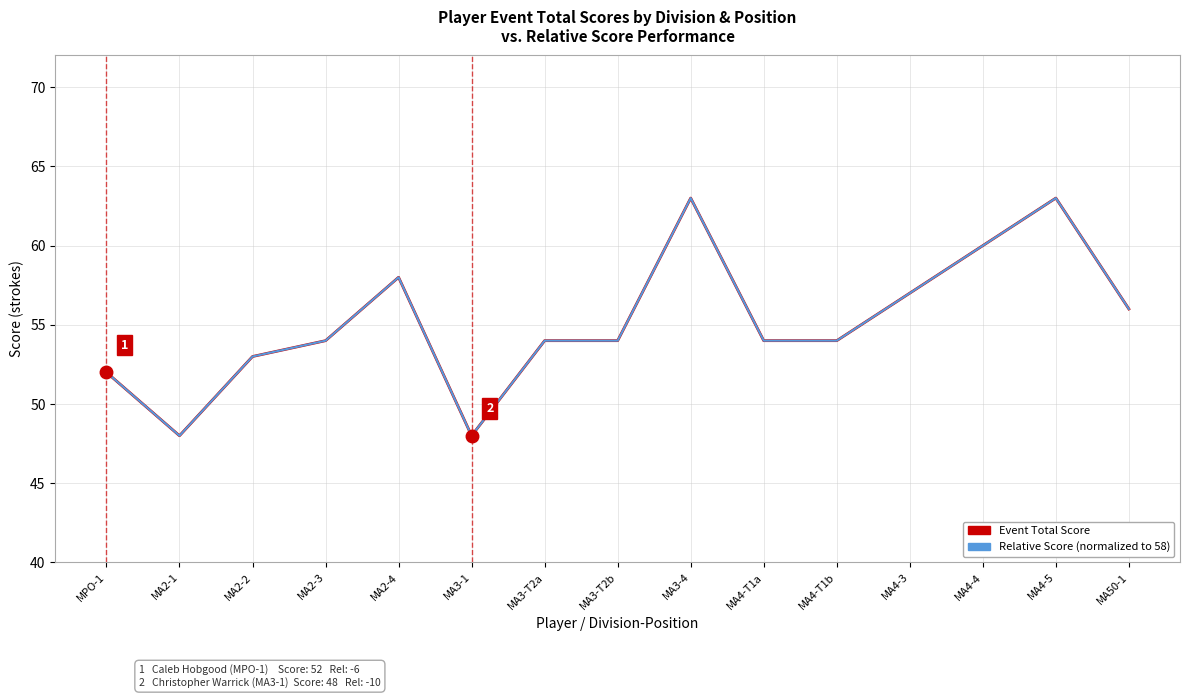

Reading left to right, extract all data points from this chart.

Event Total Score (strokes): 52	48	53	54	58	48	54	54	63	54	54	57	60	63	56
Event Relative Score (normalized): 52	48	53	54	58	48	54	54	63	54	54	57	60	63	56